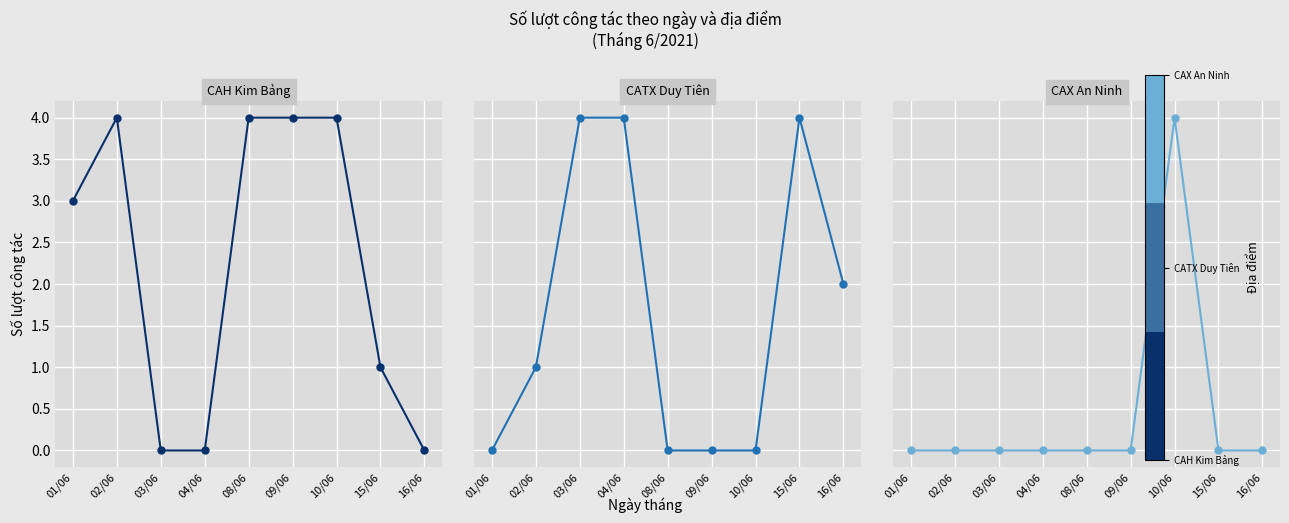

How many data points in CATX Duy Tiên are above 1?

4